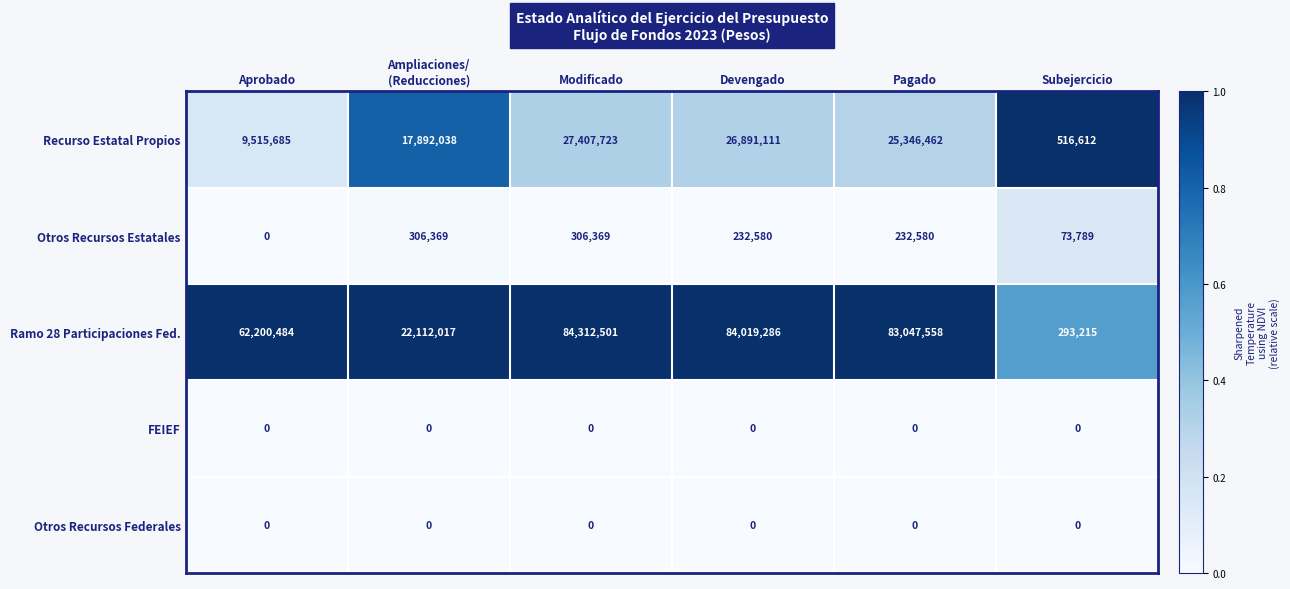

At how many categories does at least one series exceed 0?

6